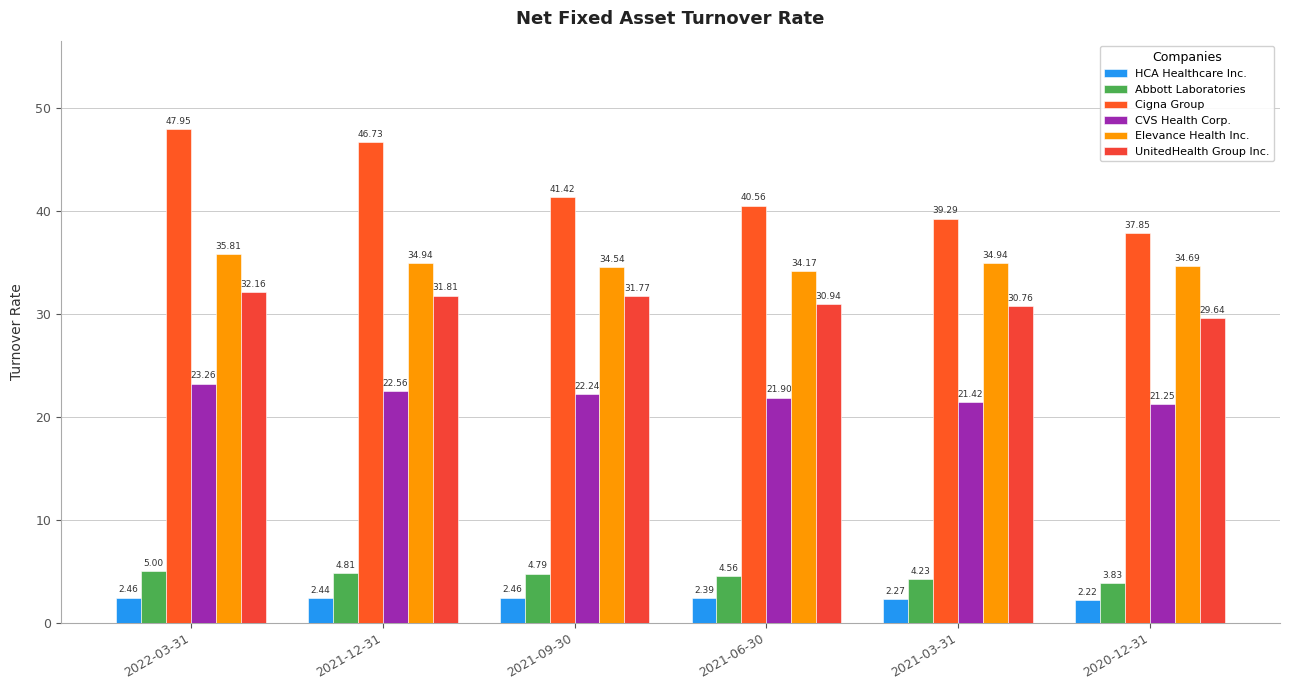

List the labels in order of CVS Health Corp. value, smallest first.

2020-12-31, 2021-03-31, 2021-06-30, 2021-09-30, 2021-12-31, 2022-03-31